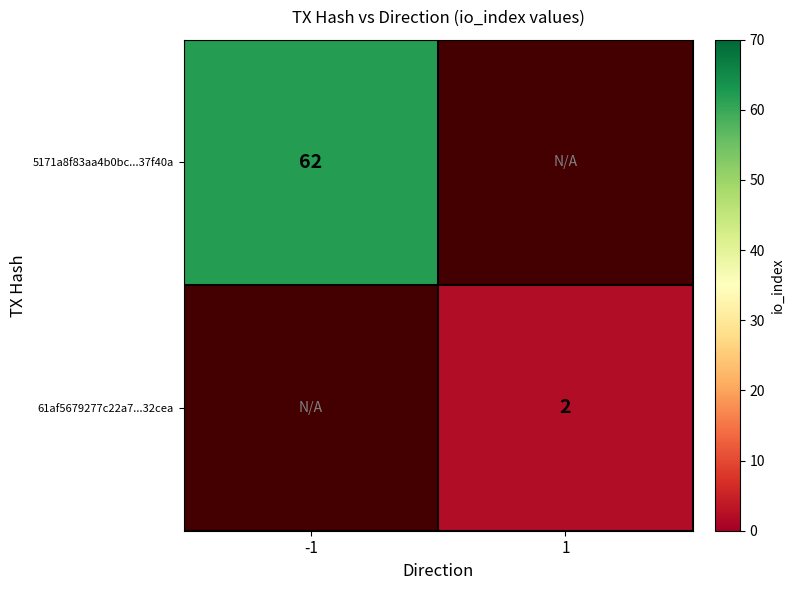

True or false: 61af5679277c22a7...32cea has a value of 1 at 1.

False